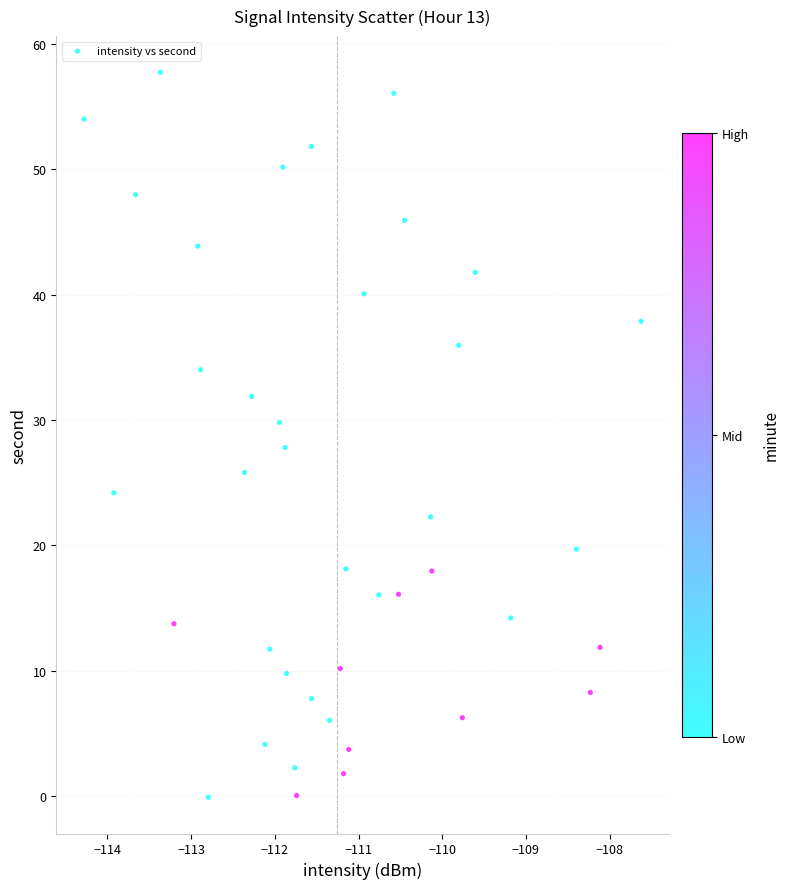

What is the range of X values (max minus min)?

6.7